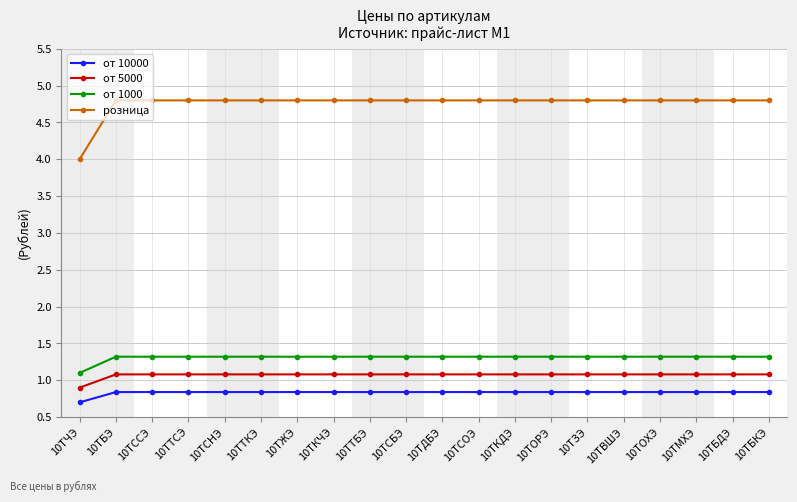

Which series has the widest spread of values?

розница